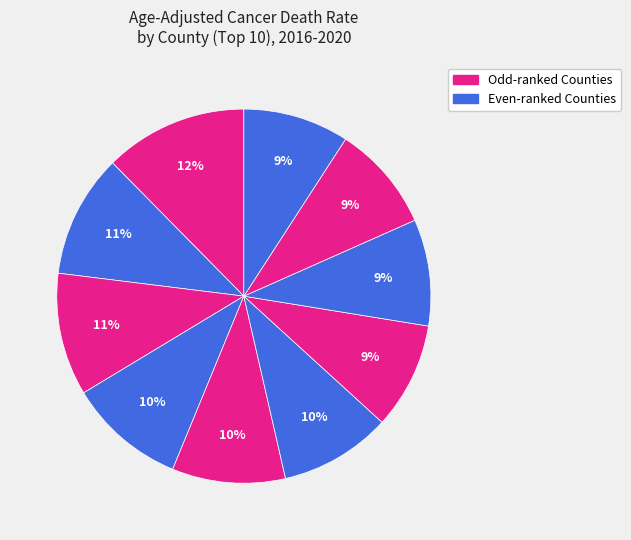

How many slices are in this pie chart?

10